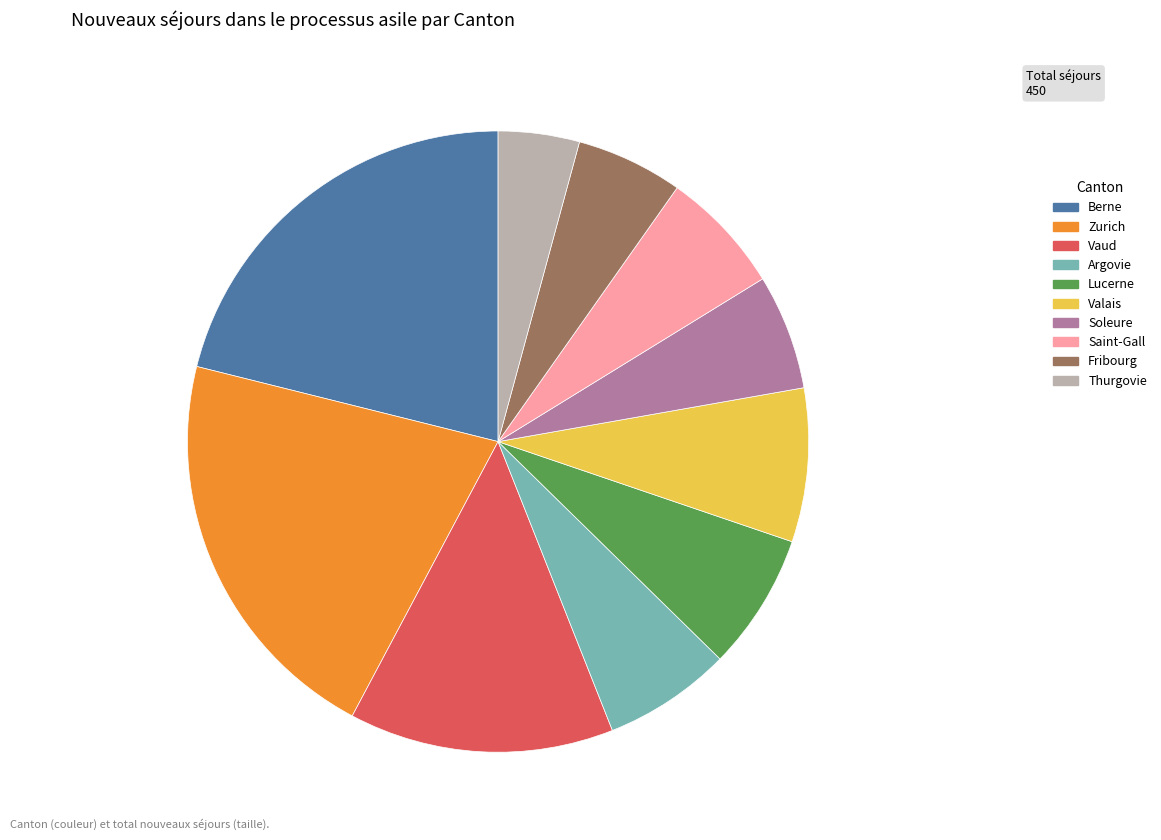

Is it true that Berne is 21% of the pie?

True